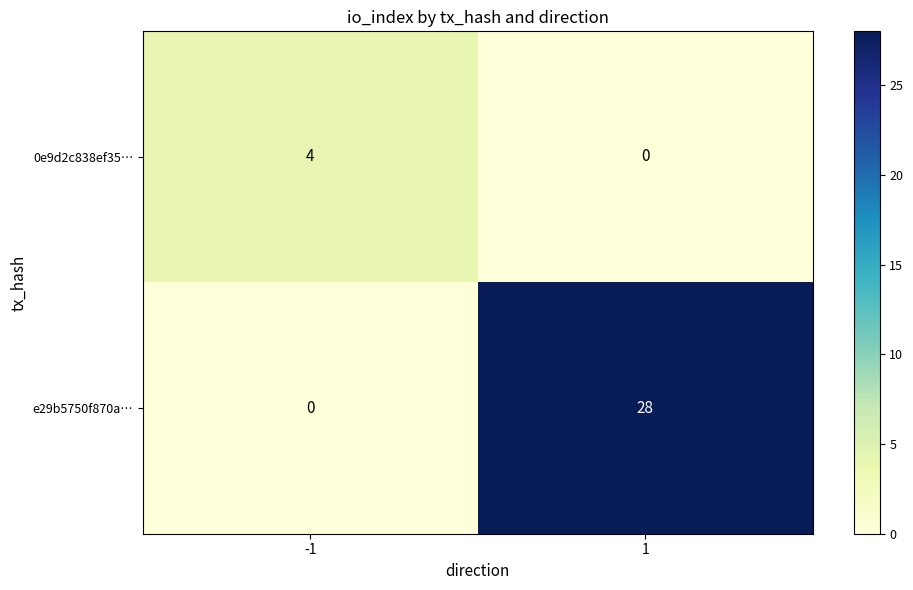

What is the spread (max minus min) of values at -1?

4